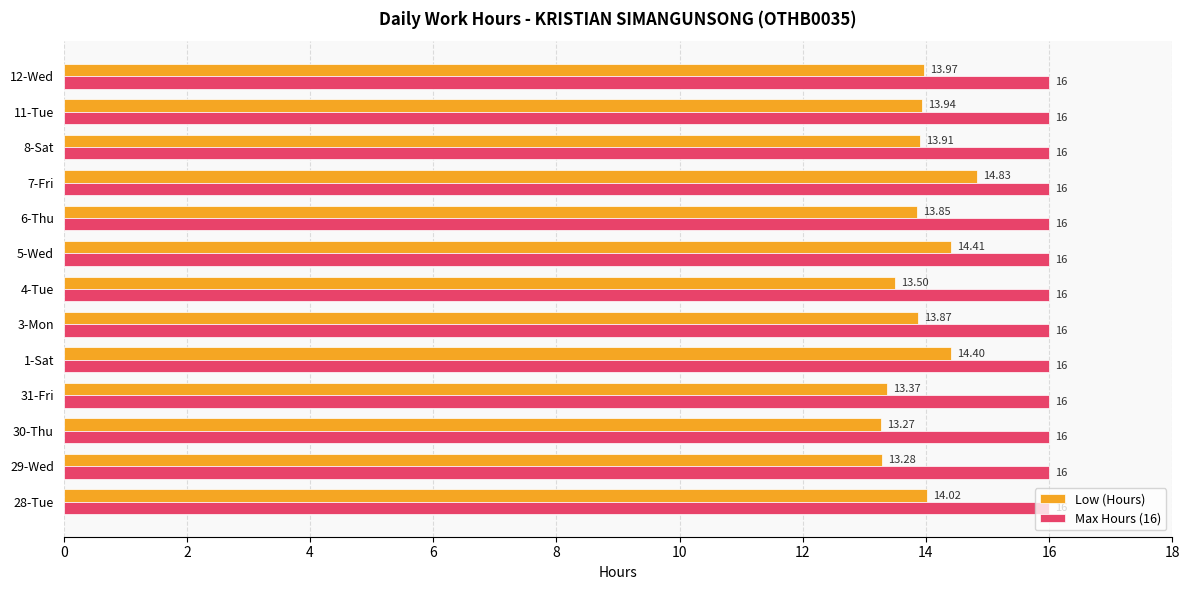

Rank the series by their average value, from lowest to highest.

Low (Hours), Max Hours (16)